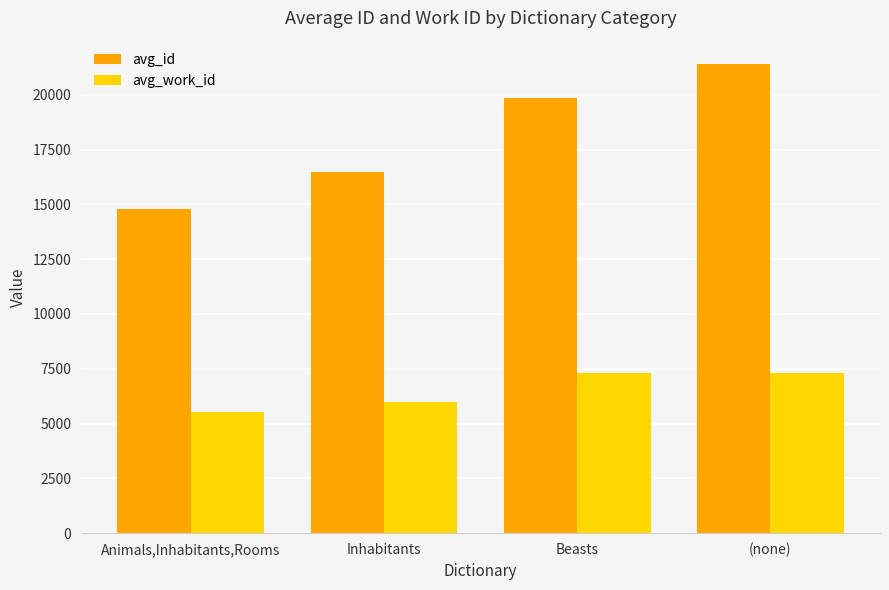

How many bars are there in total?

8